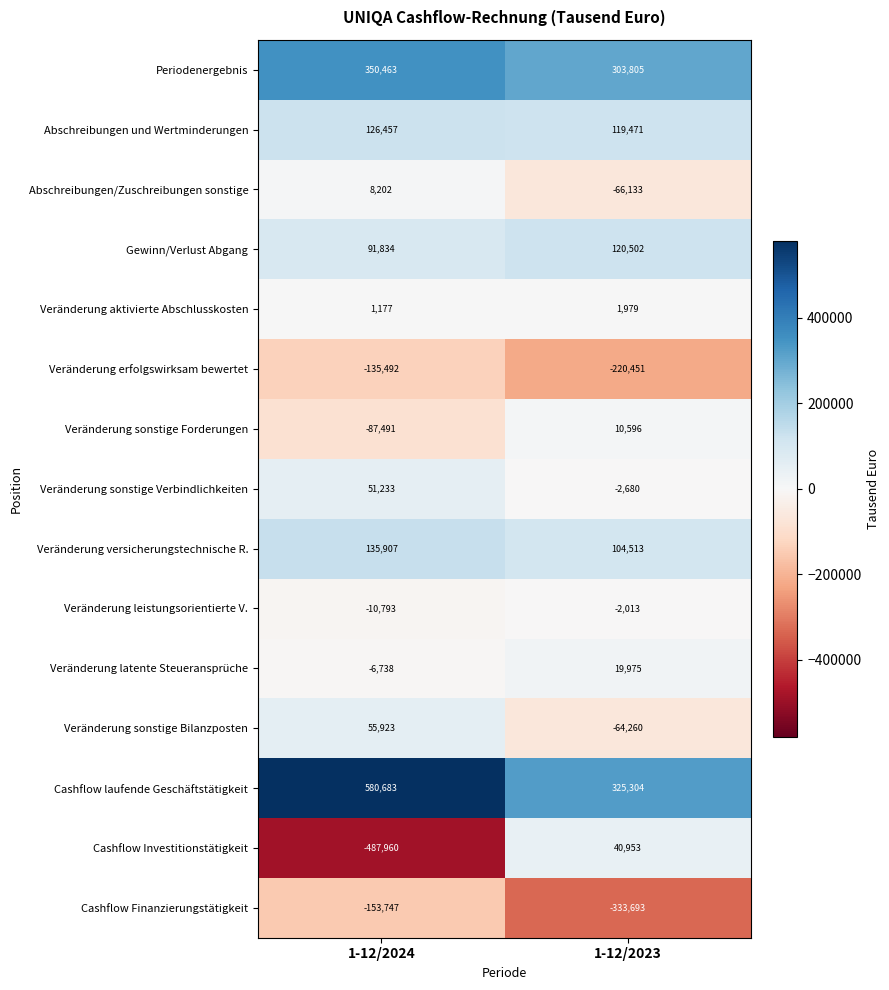

What value does the Veränderung sonstige Forderungen series have at 1-12/2024, to the nearest 10?

-87490